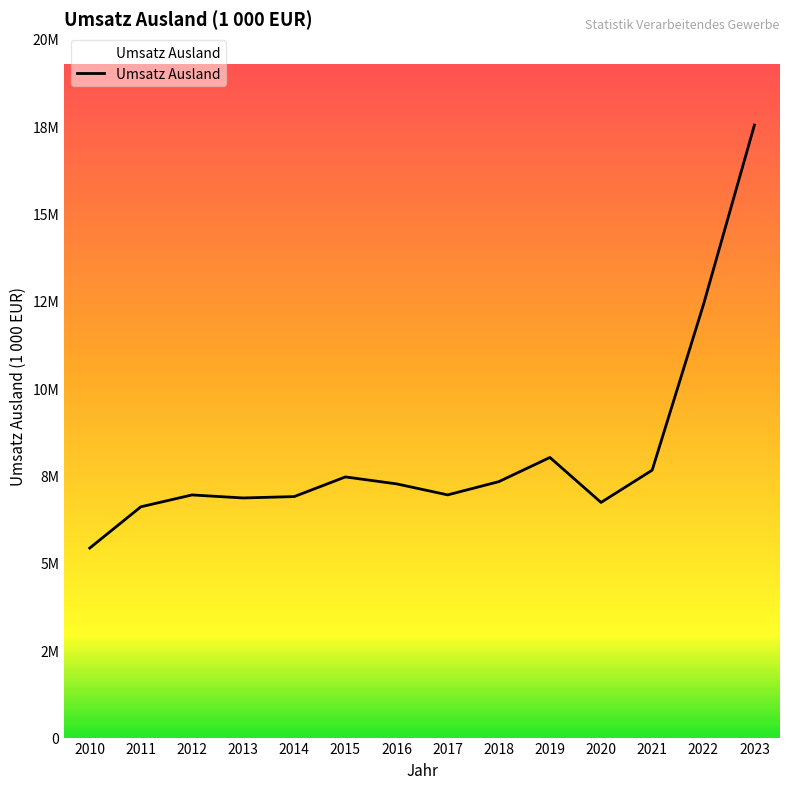

Where is the first local minimum?

2013